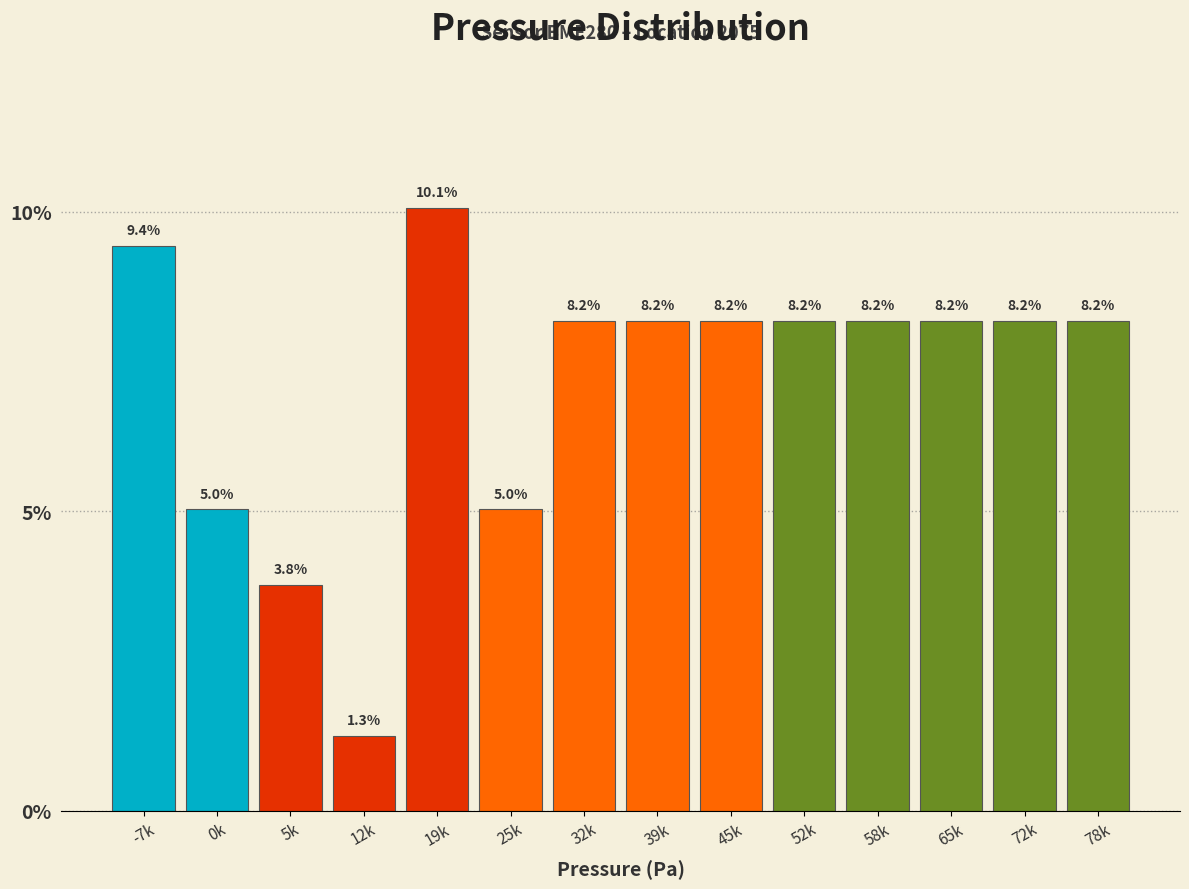

Reading left to right, transcribe all the data shown in this chart.

-7k=9.4	0k=5.0	5k=3.8	12k=1.3	19k=10.1	25k=5.0	32k=8.2	39k=8.2	45k=8.2	52k=8.2	58k=8.2	65k=8.2	72k=8.2	78k=8.2